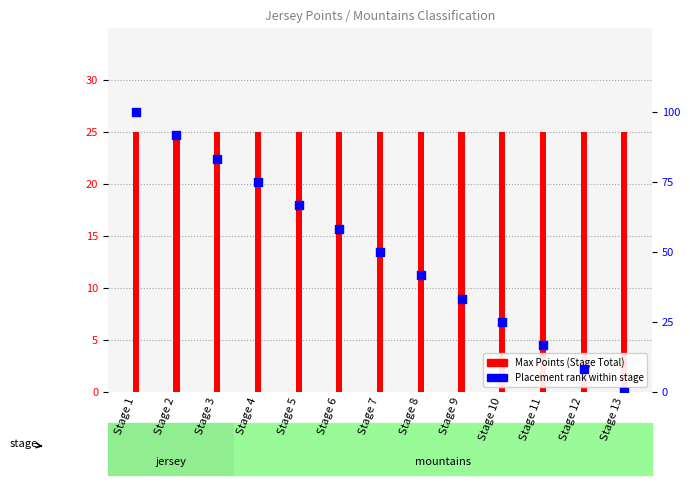

What are all the series names shown in the legend?

Max Points (Stage Total), Placement rank within stage